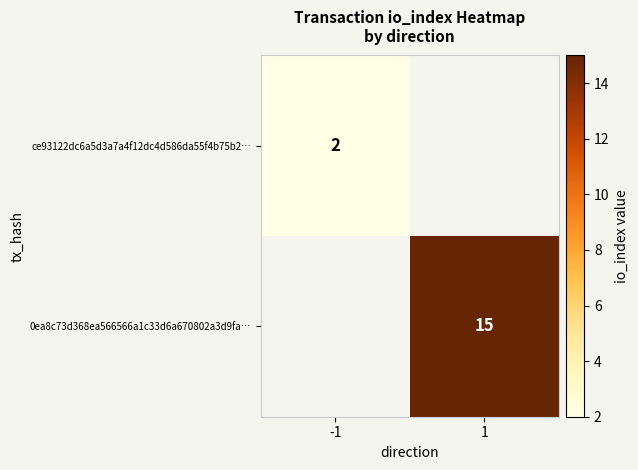

Count the number of data series in this chart.

2